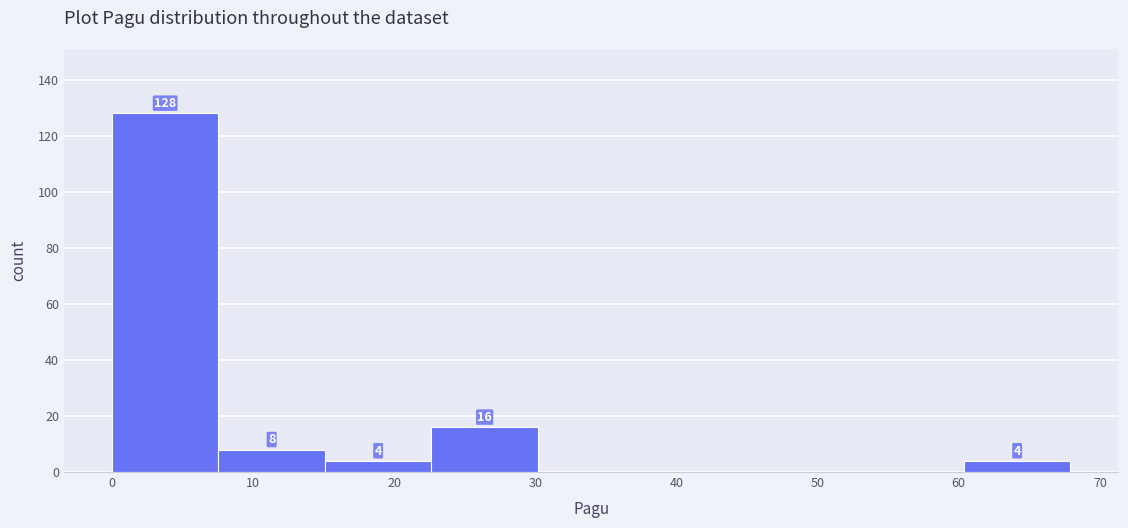

Over which range of the x-axis is the bar tallest?

0 to 8